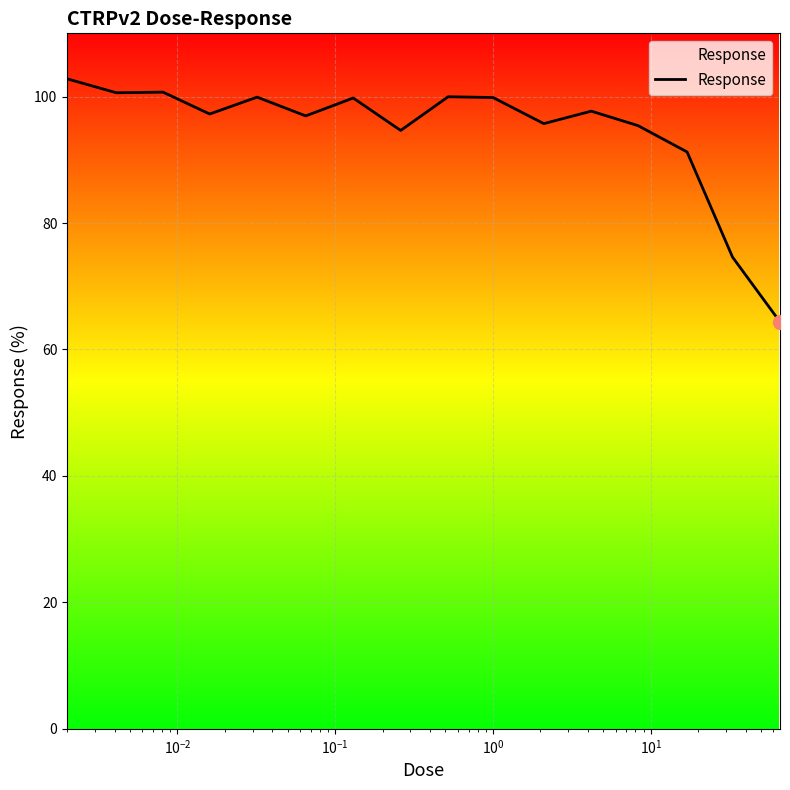

What is the difference between the maximum and minimum values?

38.4